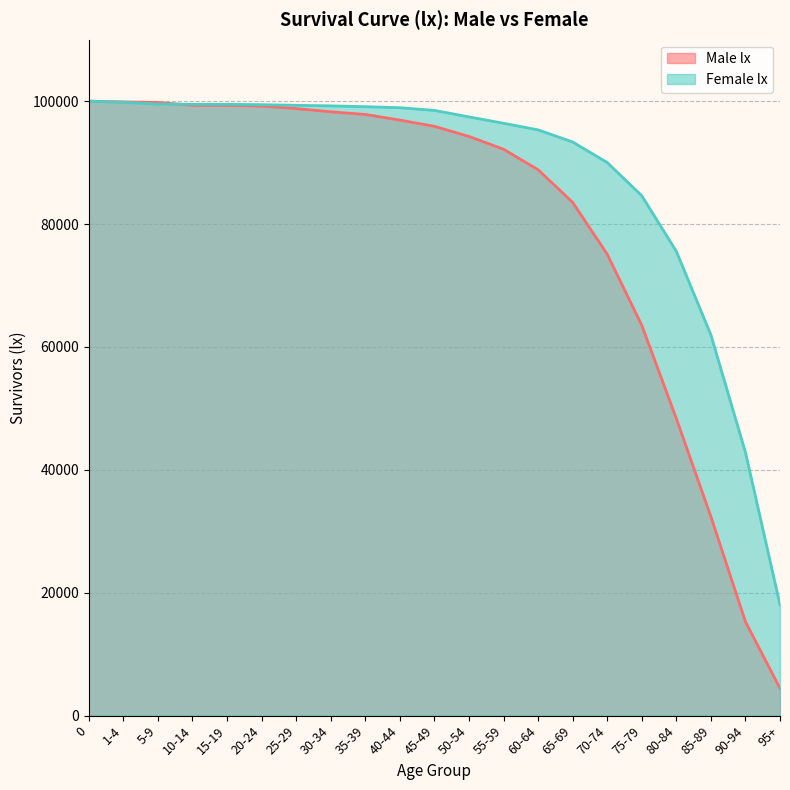

At which label is Female lx closest to 59023?

85-89